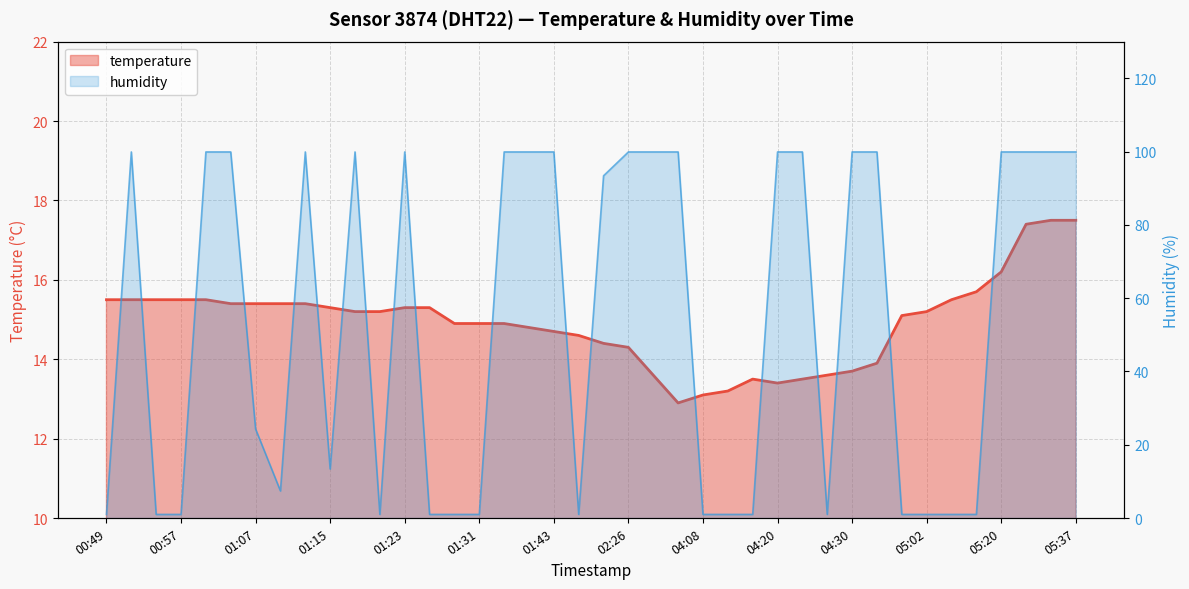

What is the highest value of the humidity series?

99.9